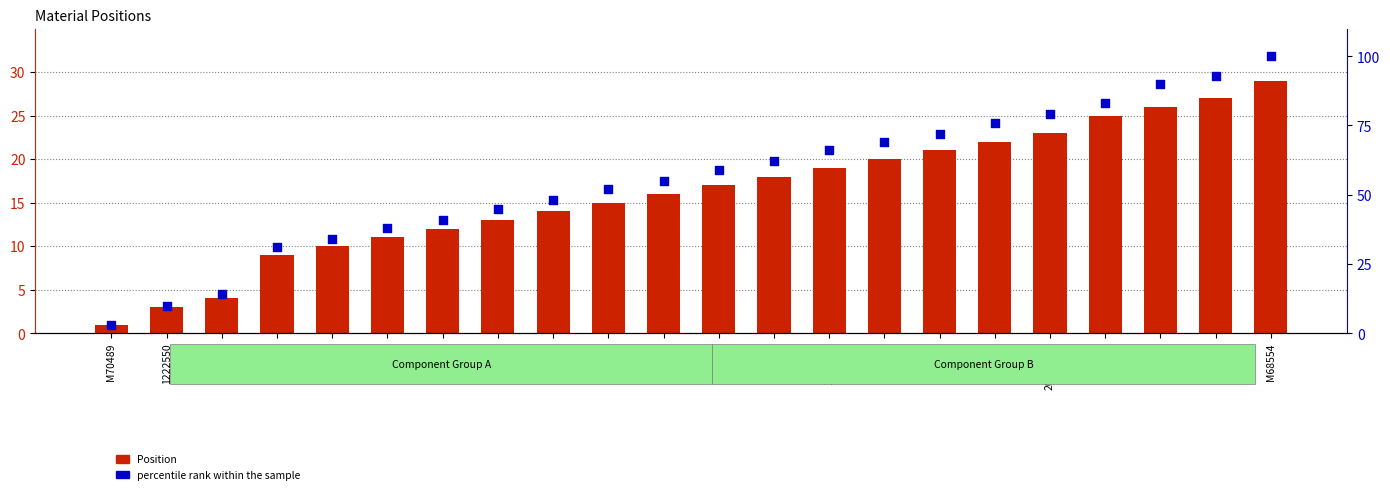

Which series contains the lowest Y value?

Position